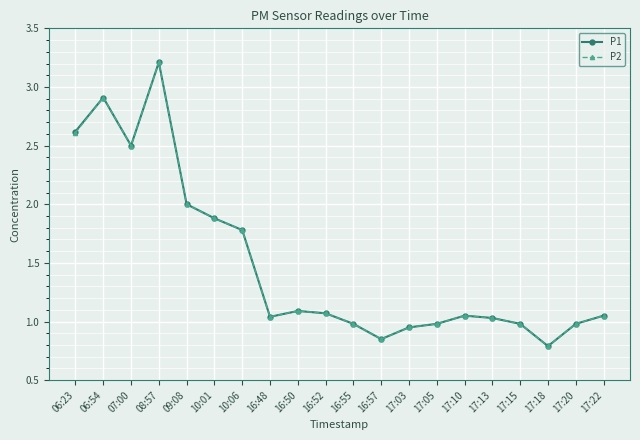

Which category has the highest value in the P1 series?

08:57